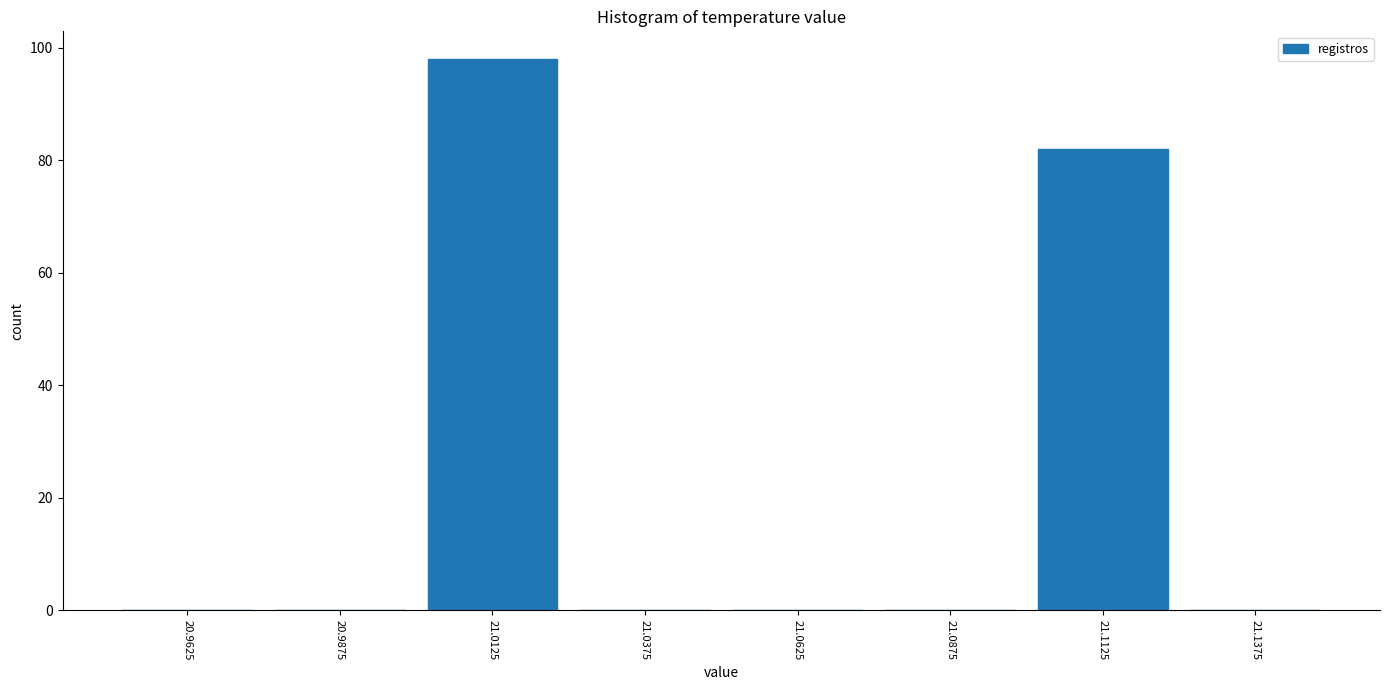

Reading left to right, list every bar in this chart as the range it spans on the x-axis followed by its height. The values are not printed on the chart, so give them approximately, as read against the axis.

20.950 to 20.975: 0
20.975 to 21.000: 0
21.000 to 21.025: 98
21.025 to 21.050: 0
21.050 to 21.075: 0
21.075 to 21.100: 0
21.100 to 21.125: 82
21.125 to 21.150: 0